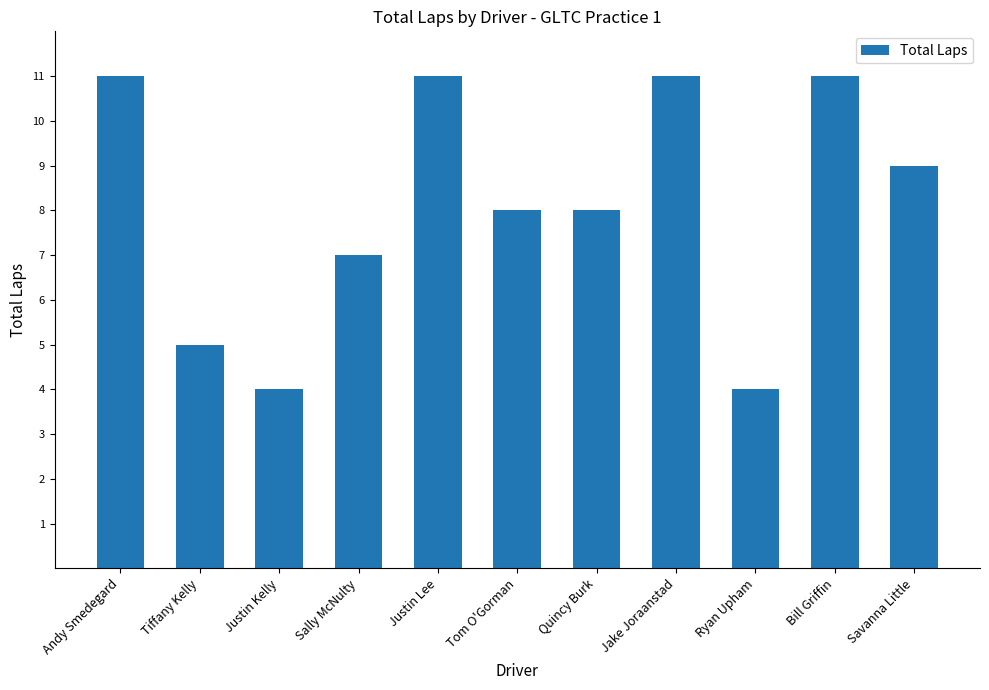

The value at Bill Griffin is 4. True or false?

False